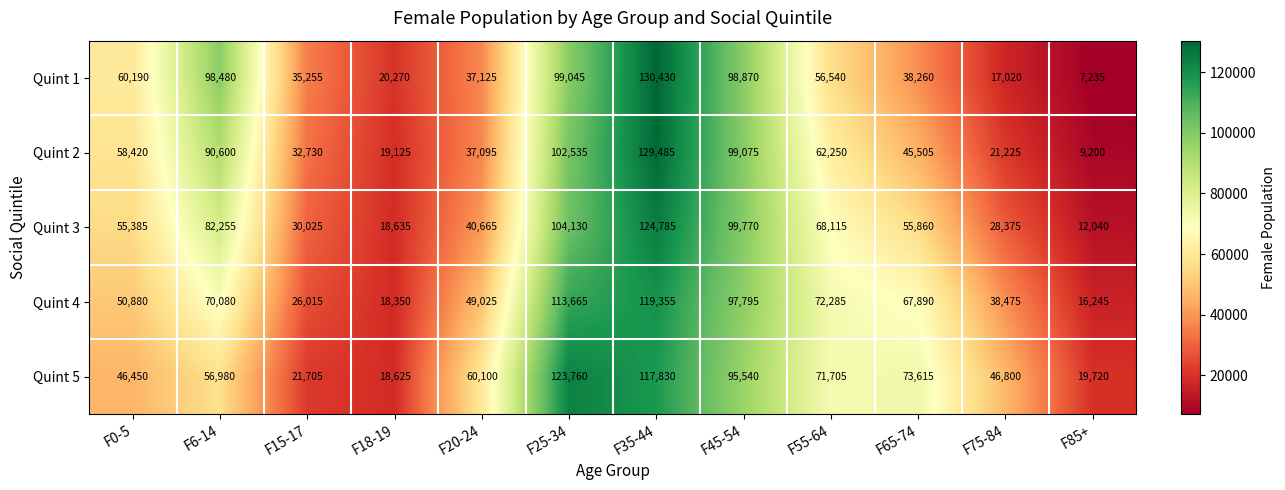

What is the difference between the maximum and minimum values in the Quint 3 series?

112745